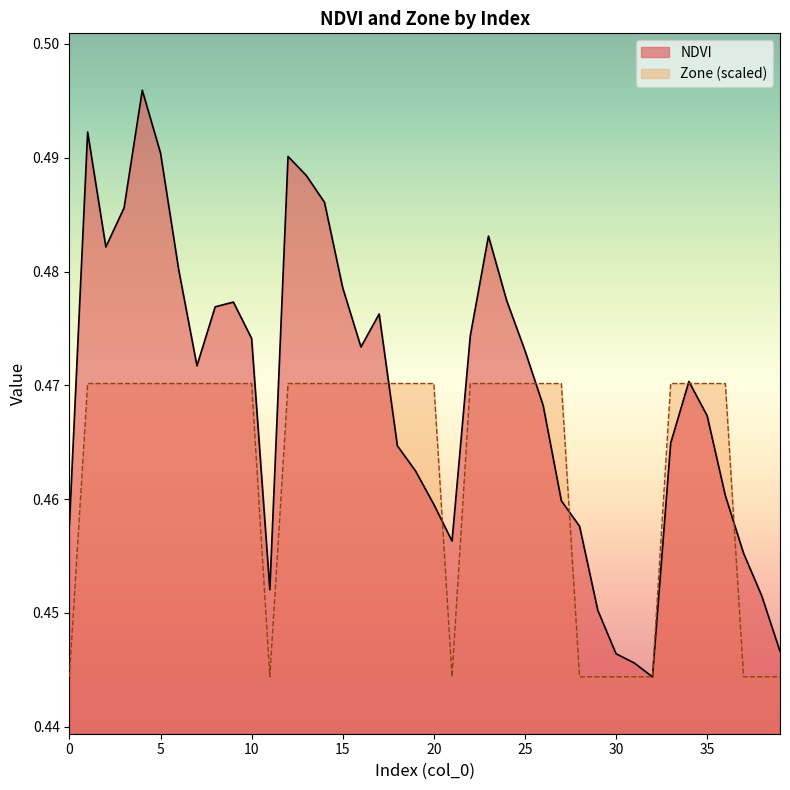

What is the average value of the NDVI series?

0.5